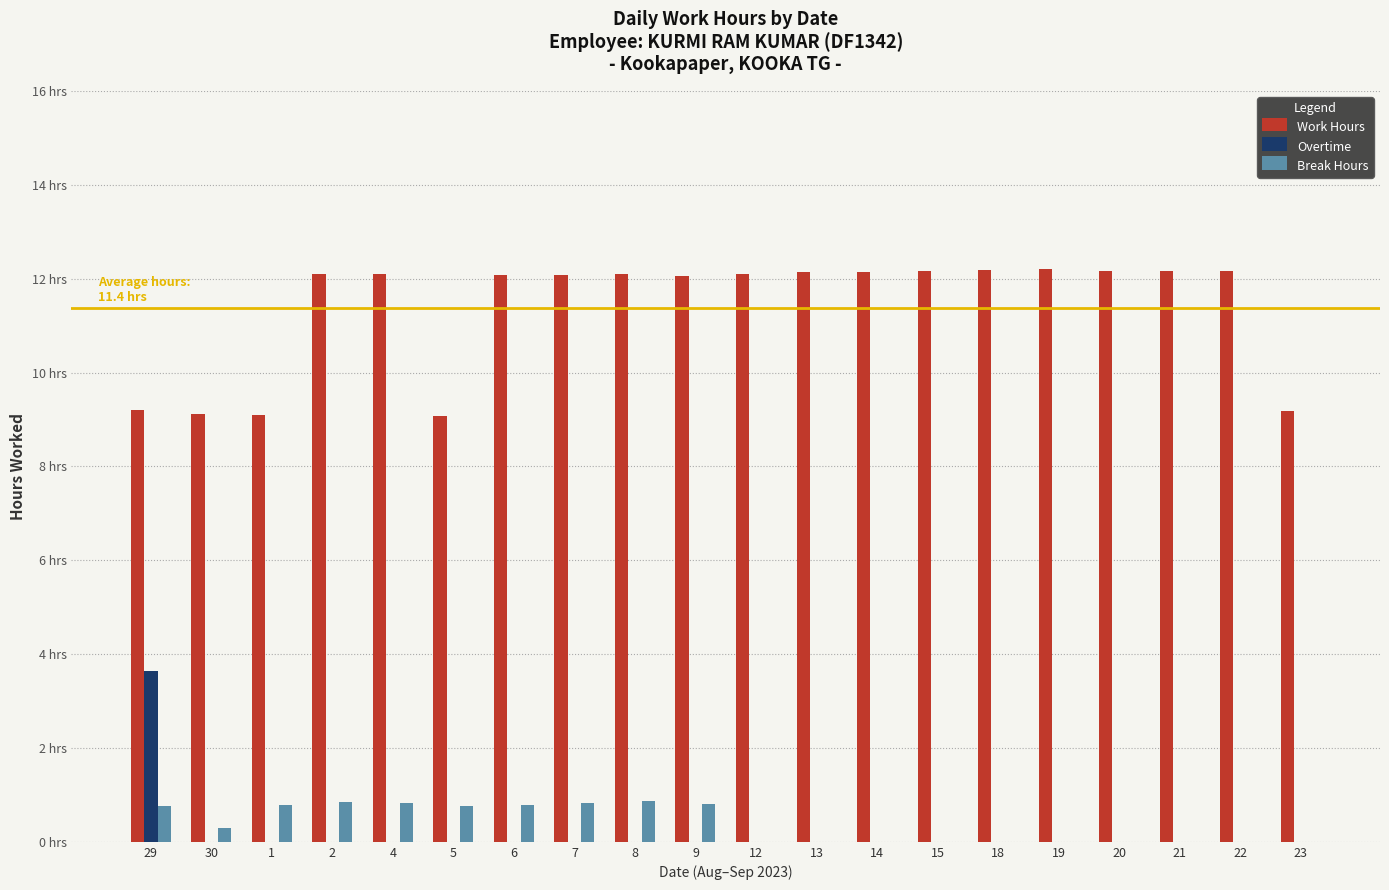

What is the label of the 18th bar from the left?

21